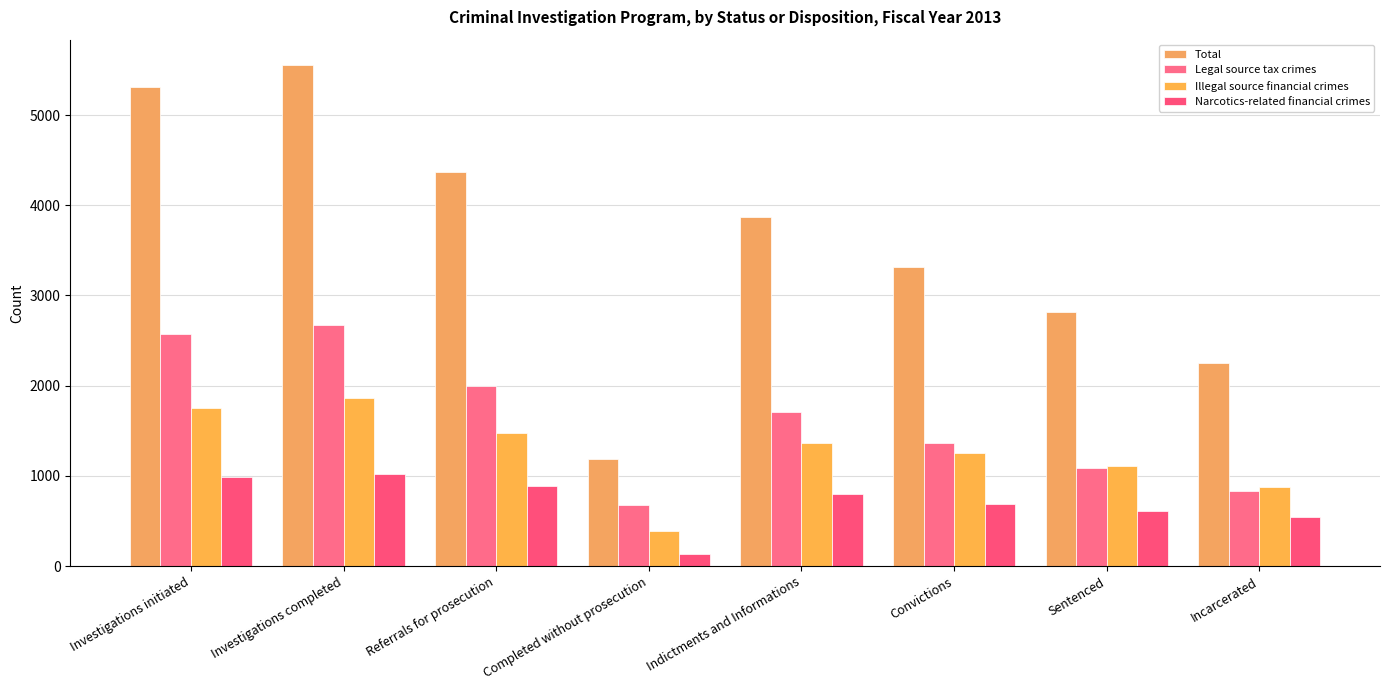

What is the difference between the maximum and minimum values in the Legal source tax crimes series?

1997